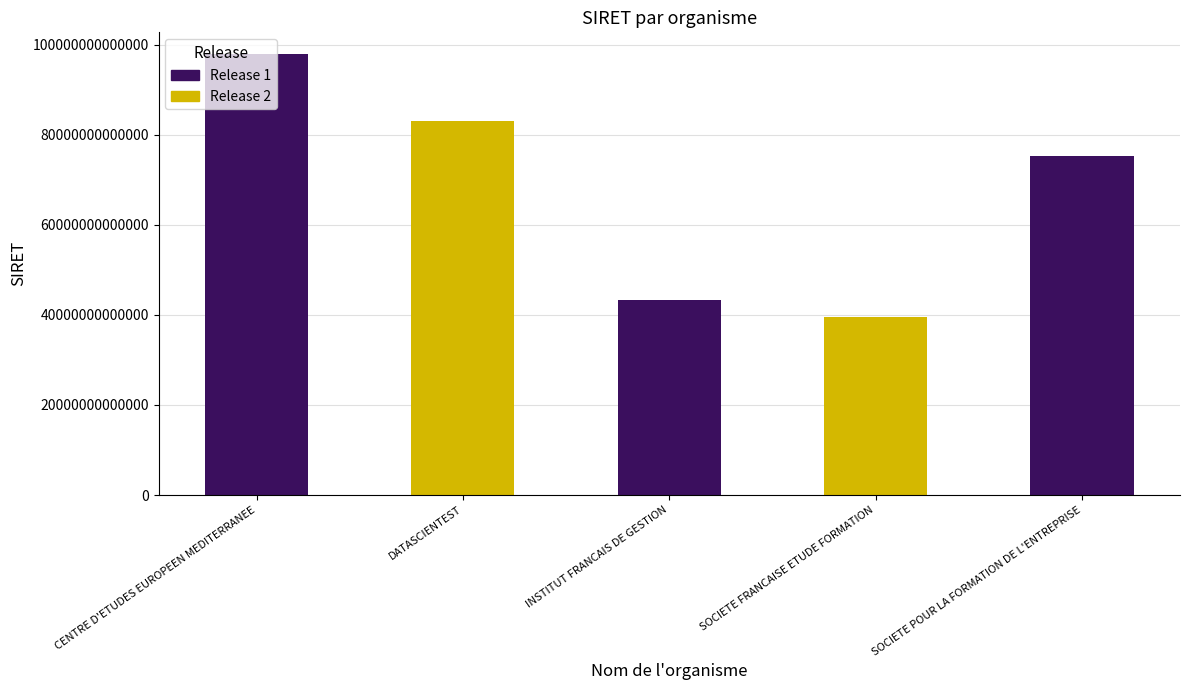

What value does the data have at INSTITUT FRANCAIS DE GESTION, to the nearest 50?

43219776200200